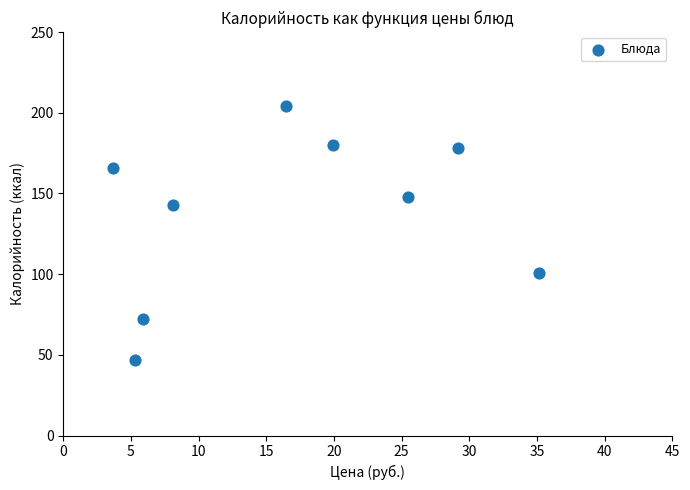

What Y value in the scatter plot is closest to 125?

143